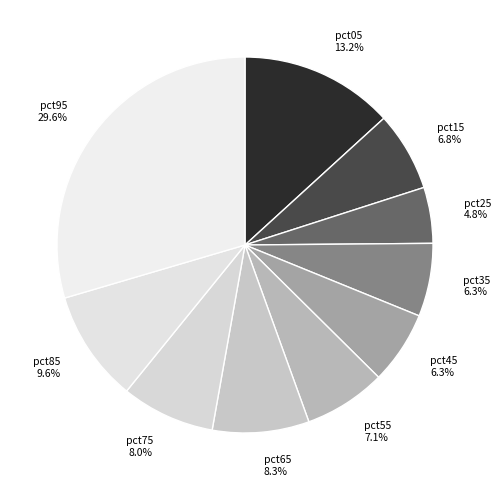

What is the smallest slice in the pie chart?

pct25